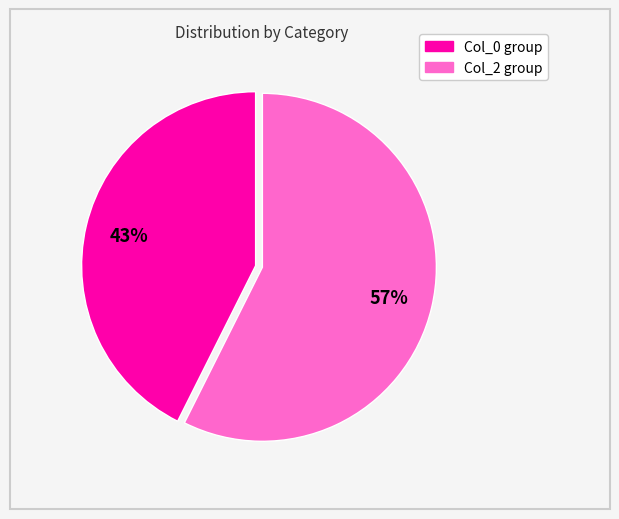

Does any single category account for the majority?

Yes